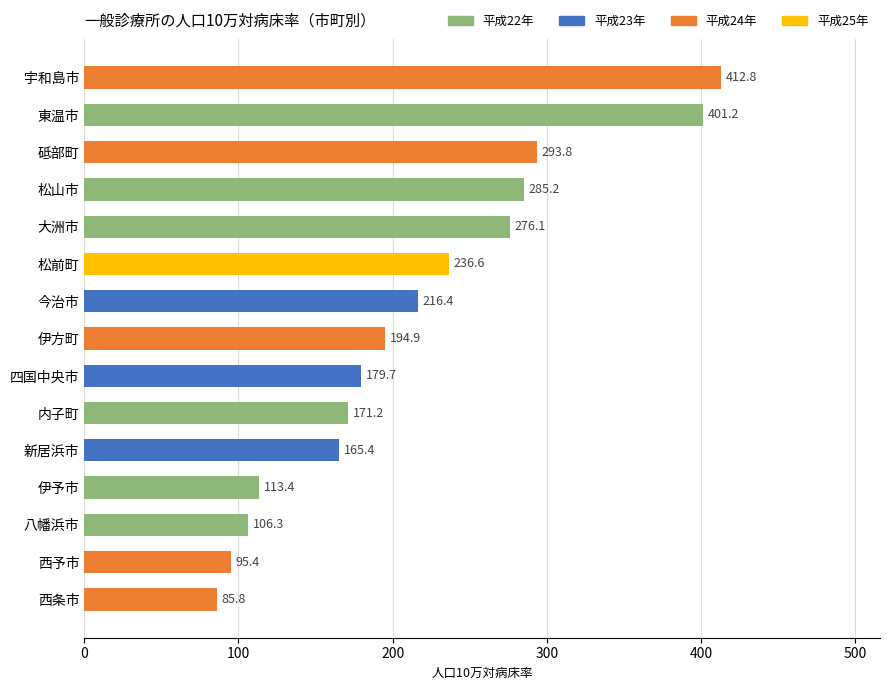

How many distinct data groups are displayed?

1